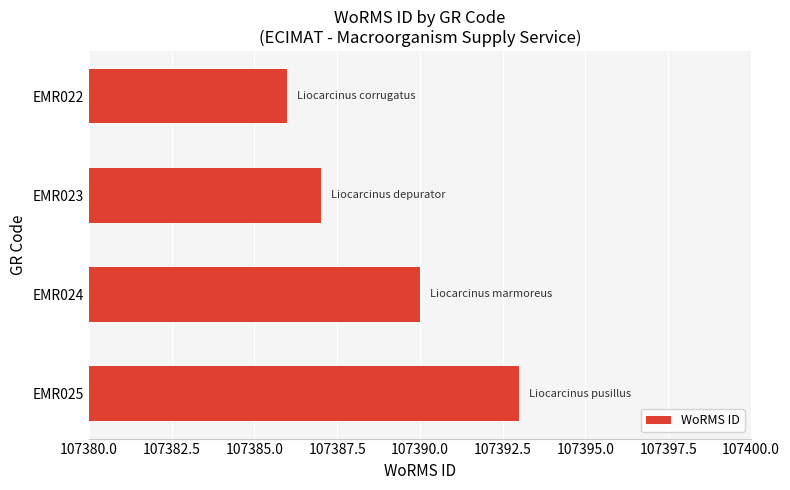

Reading top to bottom, list all the values displayed in this chart.

107386	107387	107390	107393